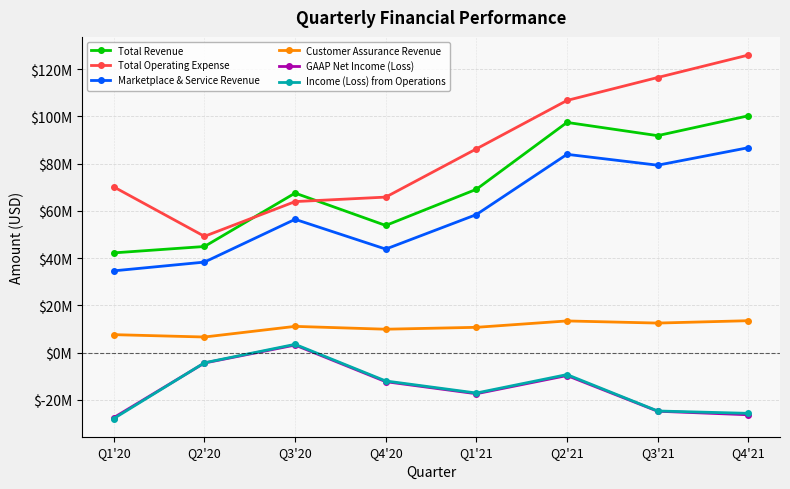

Which series has the widest spread of values?

Total Operating Expense